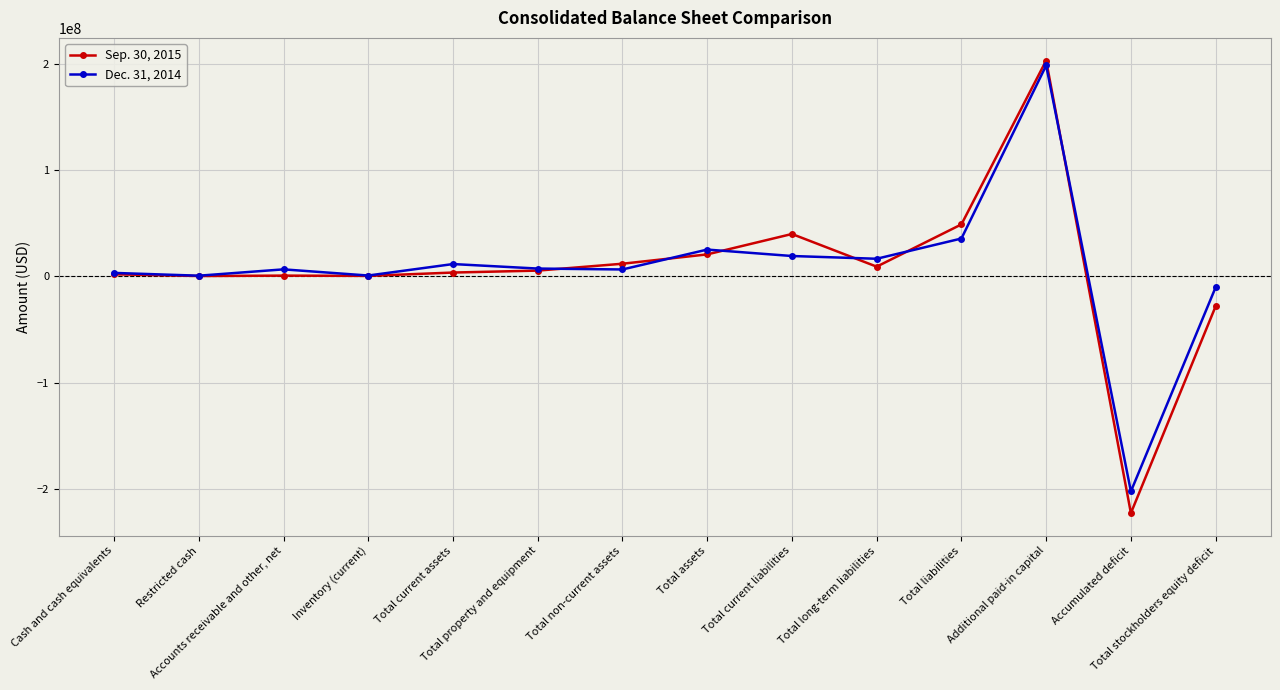

What is the average value of the Dec. 31, 2014 series?

8391023